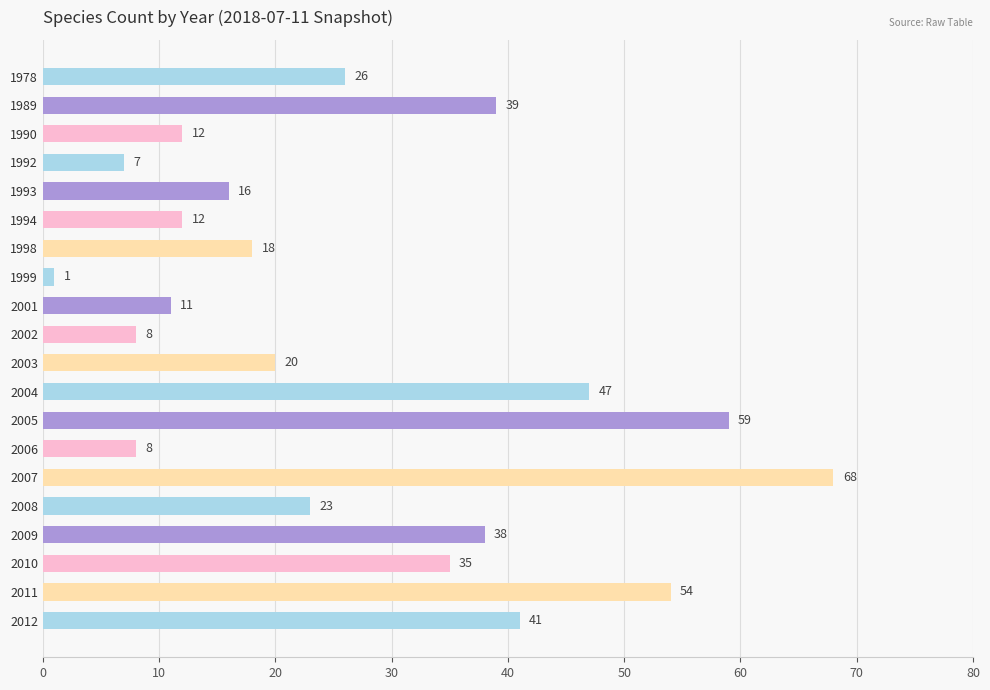

Count the number of categories in the chart.

20